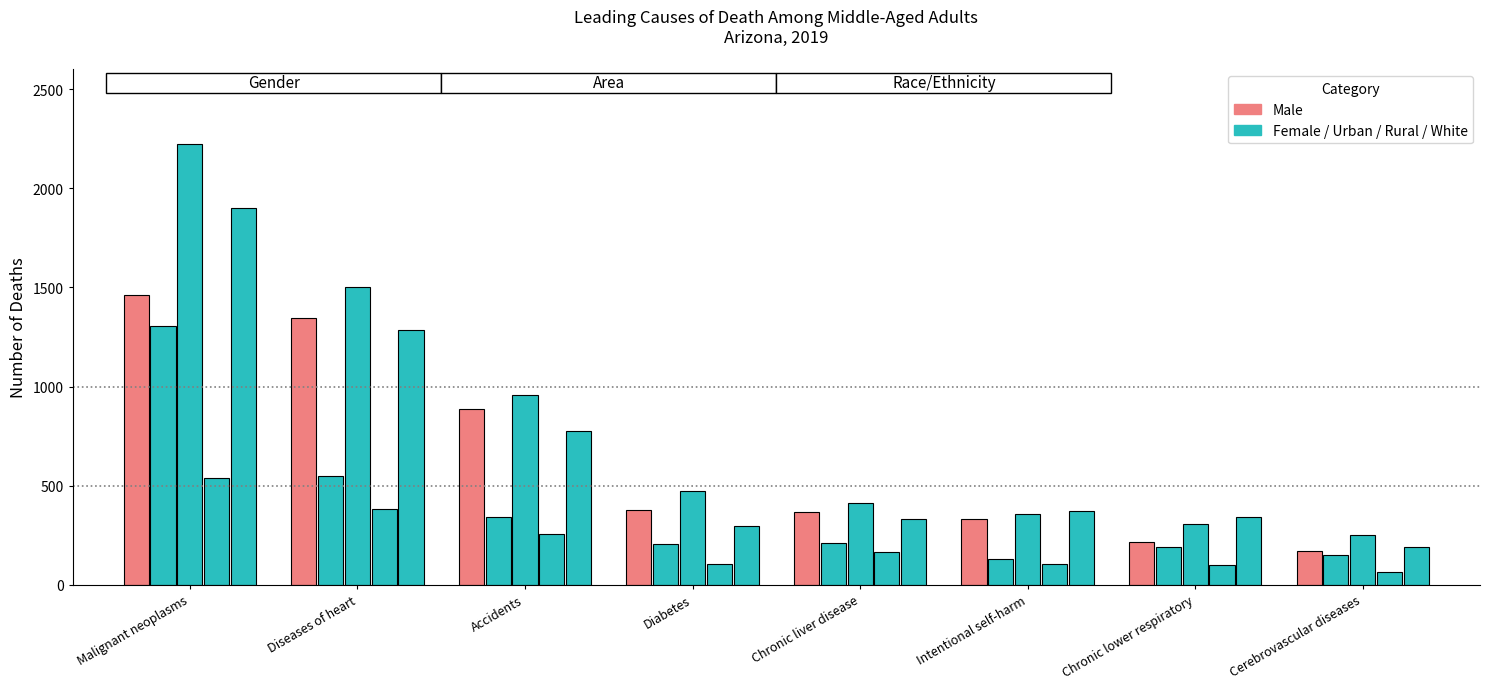

What position from the left is Accidents?

3